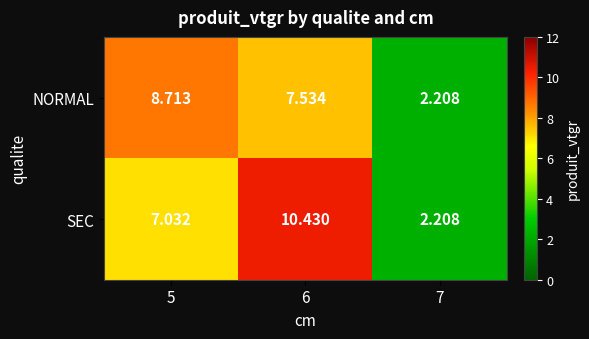

Count the number of categories in the chart.

3